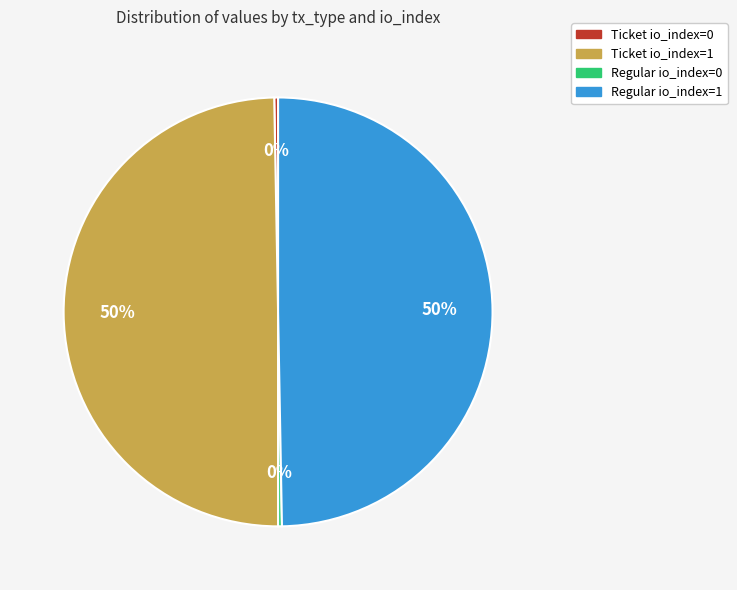

To the nearest percent, what is the combined percentage of Ticket io_index=1 and Regular io_index=0?

50%